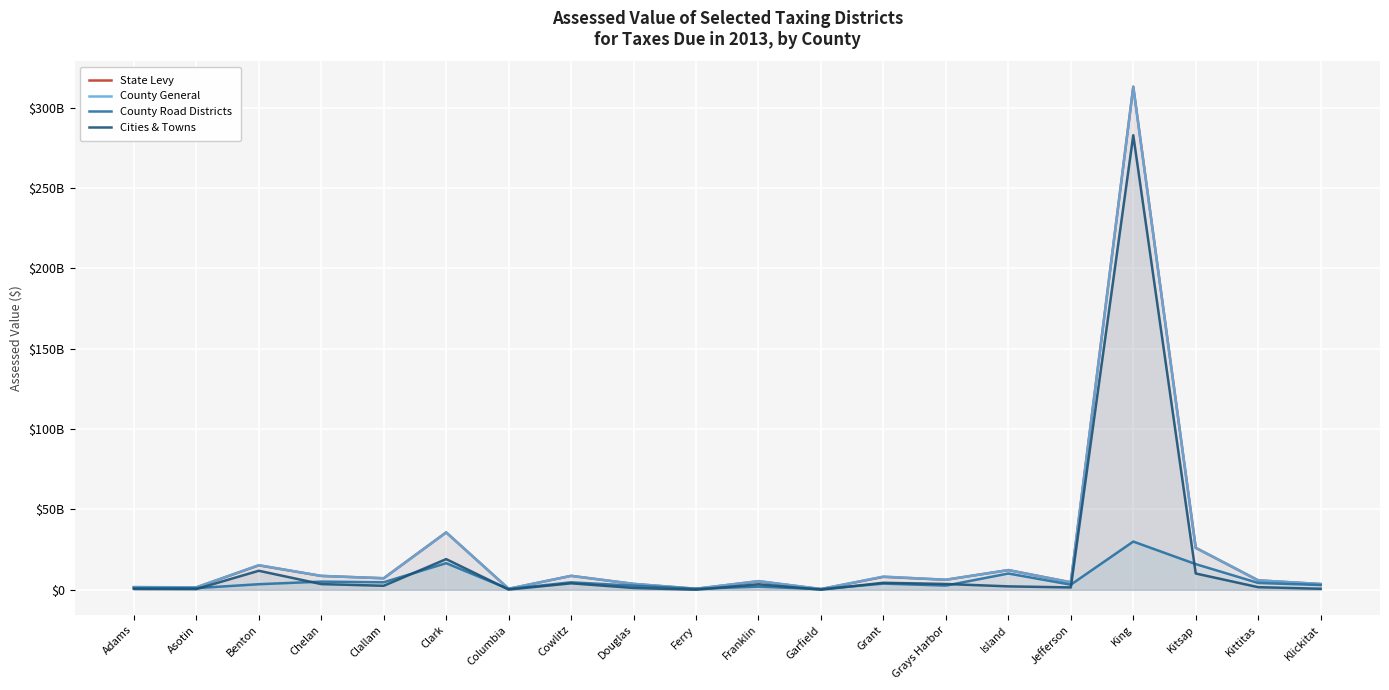

What value does the State Levy series have at Clark?

35723569791